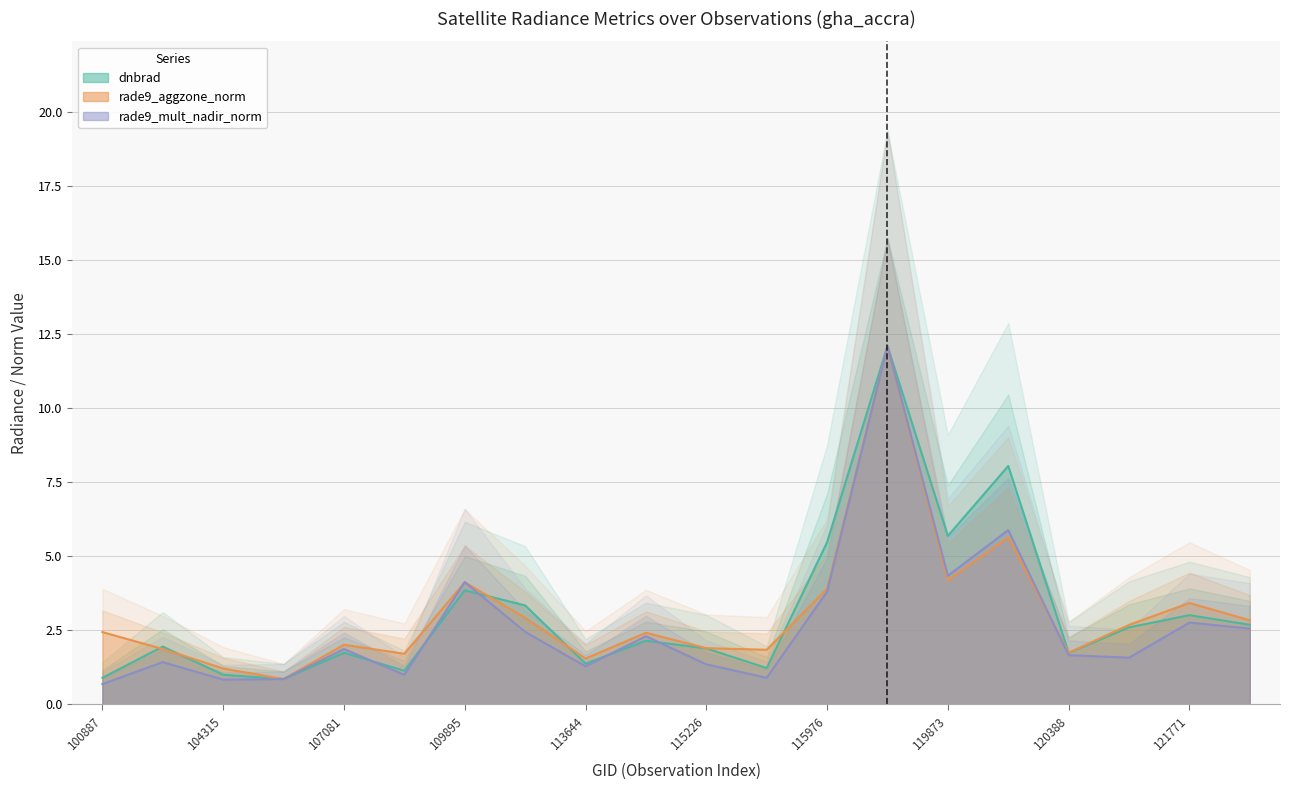

In rade9_aggzone_norm, how many points are higher than both neighbors (excluding endpoints)?

6